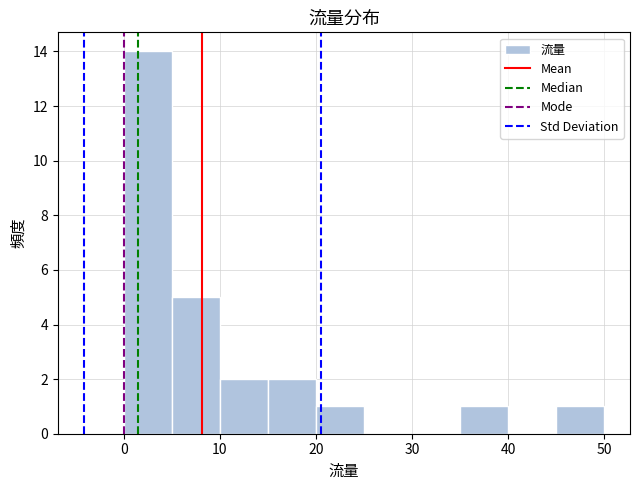

Reading left to right, list every bar in this chart as the range it spans on the x-axis followed by its height. The values are not printed on the chart, so give them approximately, as read against the axis.

0 to 5: 14
5 to 10: 5
10 to 15: 2
15 to 20: 2
20 to 25: 1
25 to 30: 0
30 to 35: 0
35 to 40: 1
40 to 45: 0
45 to 50: 1